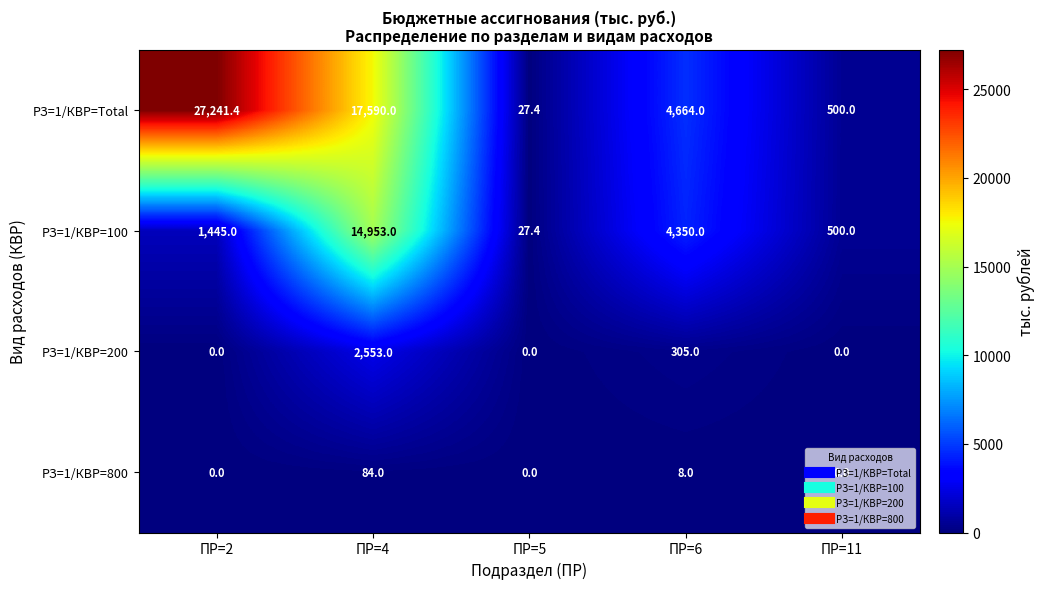

What is the difference between the РЗ=1/КВР=800 values at ПР=5 and ПР=4?

84.0